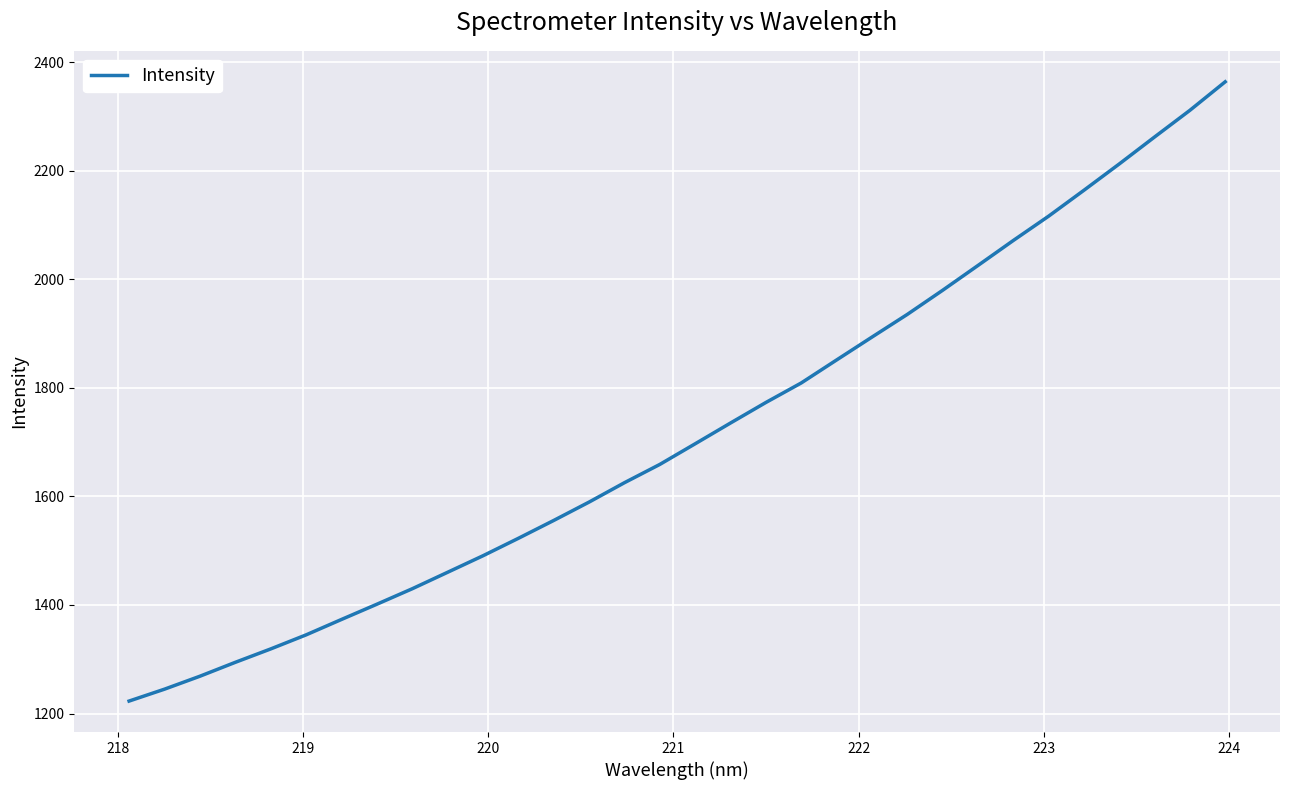

What is the maximum value shown in the chart?

2363.9